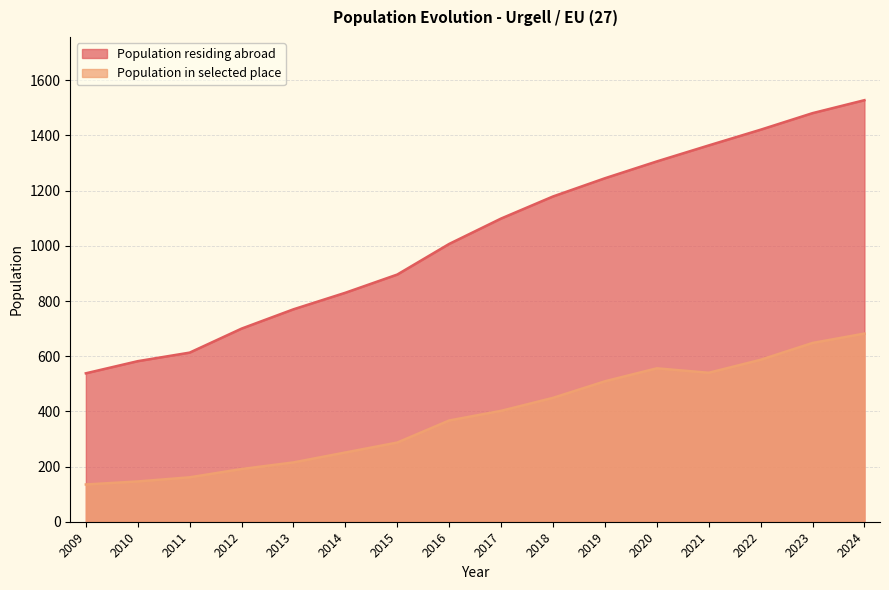

At which category is the sum across all series the highest?

2024